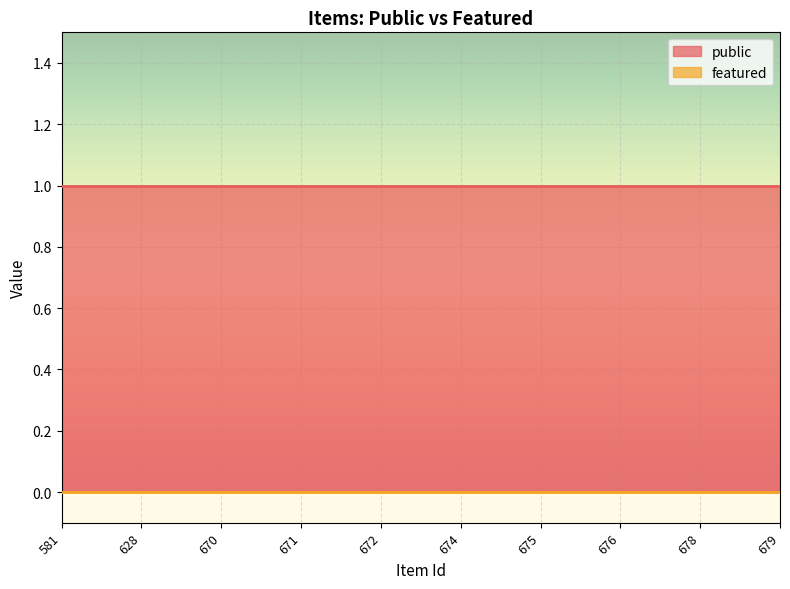

Reading right to left, extract all data points from this chart.

public: 679=1	678=1	676=1	675=1	674=1	672=1	671=1	670=1	628=1	581=1
featured: 679=0	678=0	676=0	675=0	674=0	672=0	671=0	670=0	628=0	581=0